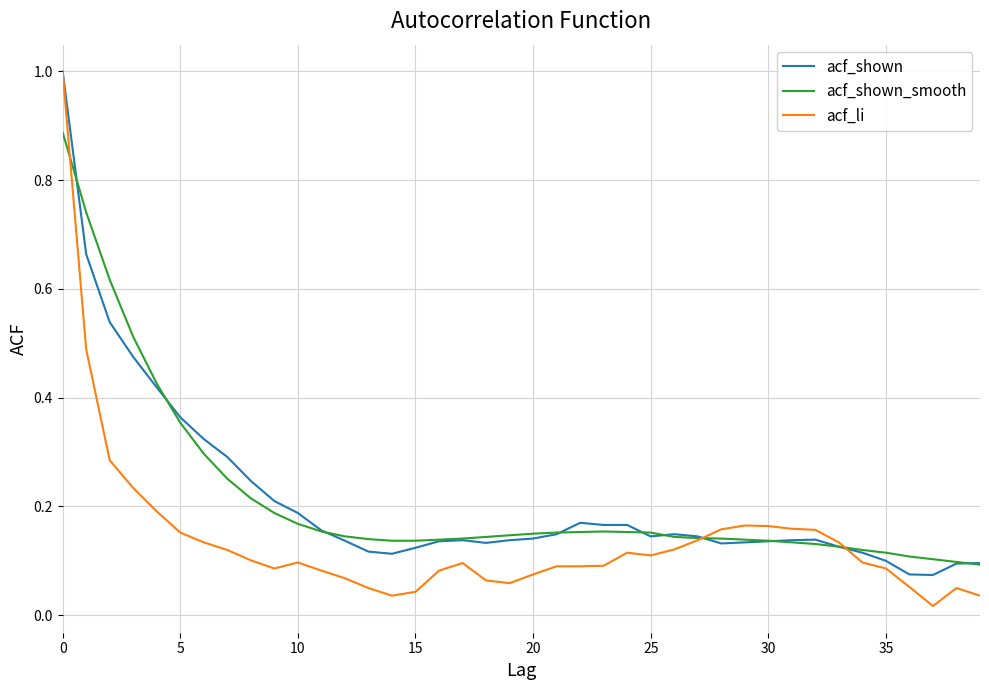

Which series has the largest range (max minus min)?

acf_li